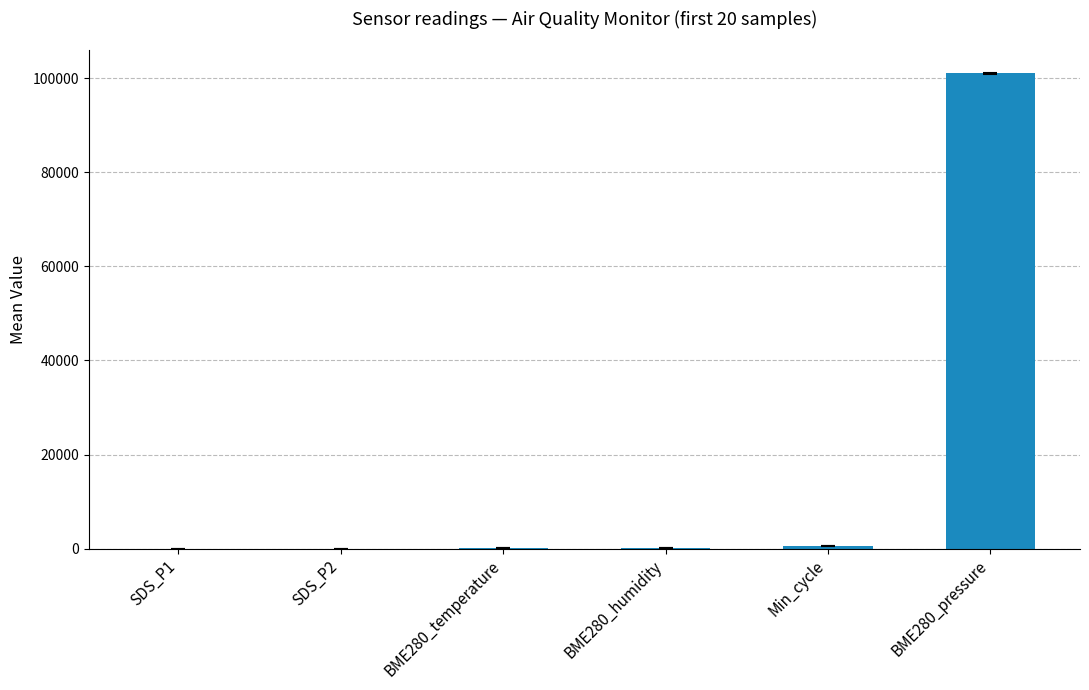

Where is the data nearest to the value 50520?

Min_cycle